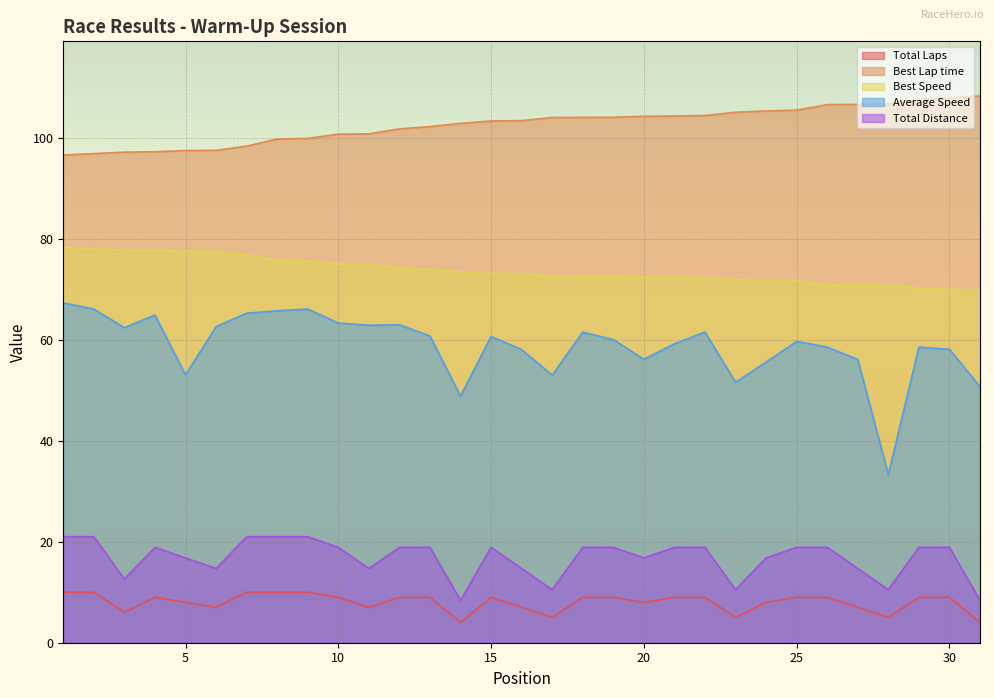

How many values in the Total Distance series exceed 18?

18